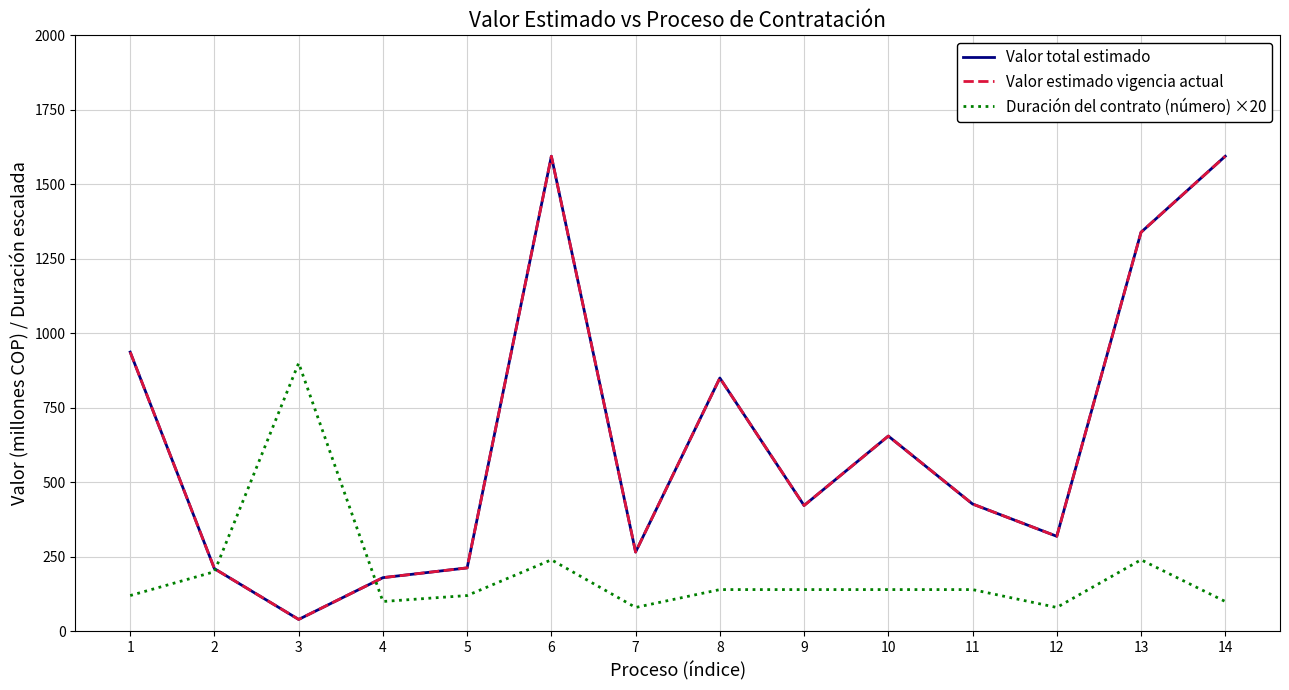

Is this an area chart (filled region under the line)?

No